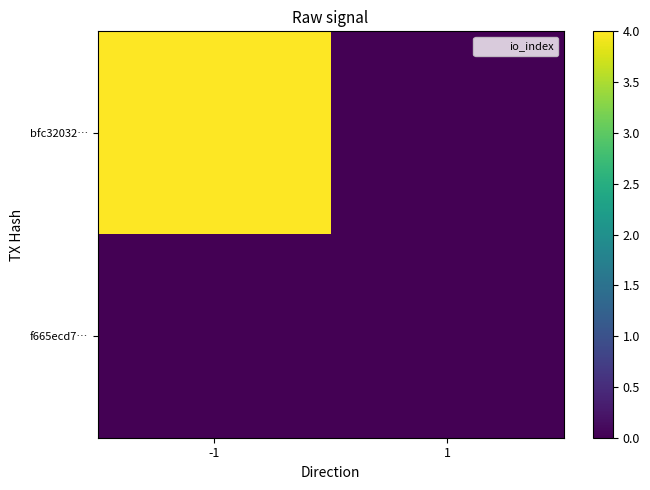

Reading right to left, extract all data points from this chart.

bfc32032…: 1=0	-1=4
f665ecd7…: 1=0	-1=0